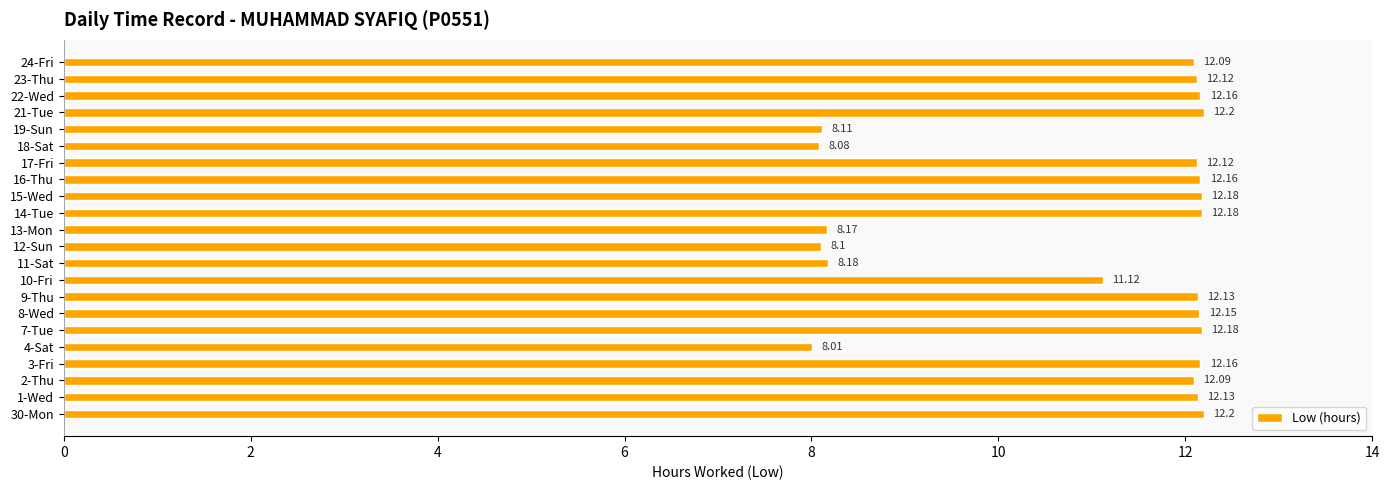

What is the difference between the maximum and minimum values?

4.2